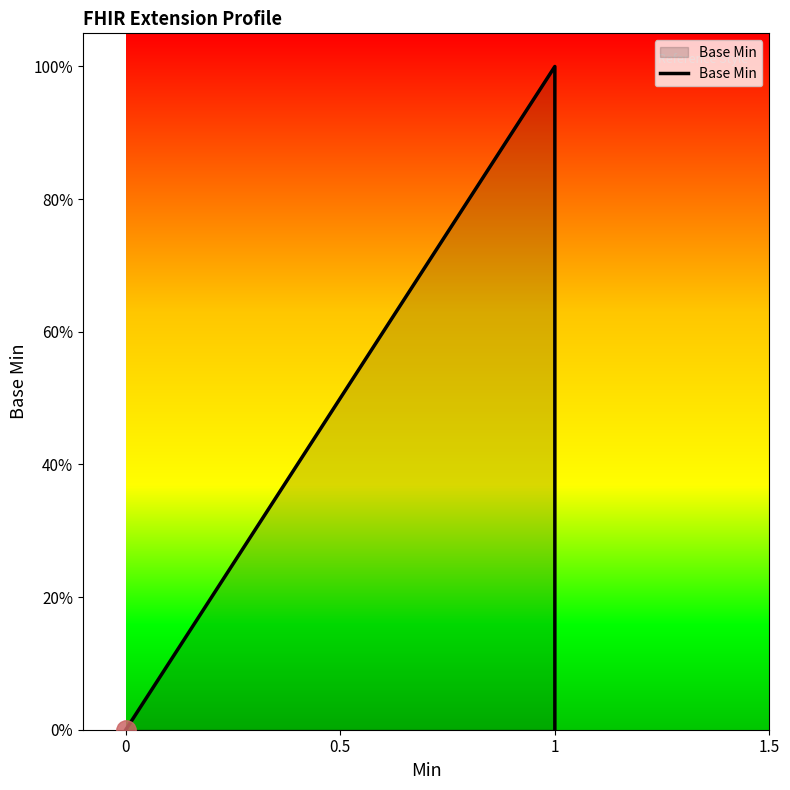

True or false: the data has more than 0 interior local peaks.

True